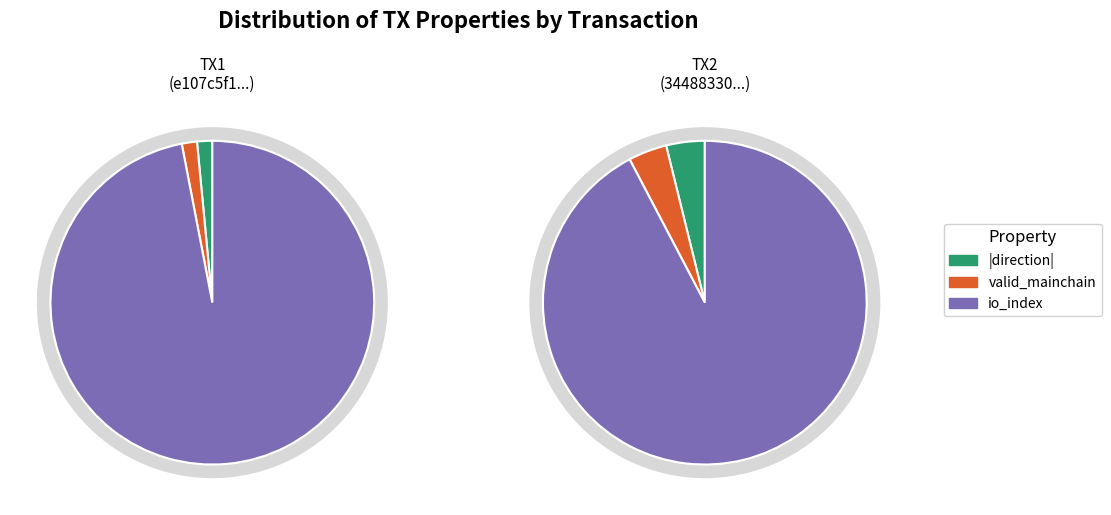

At io_index, list the series in order from smallest to largest.

tx2, tx1